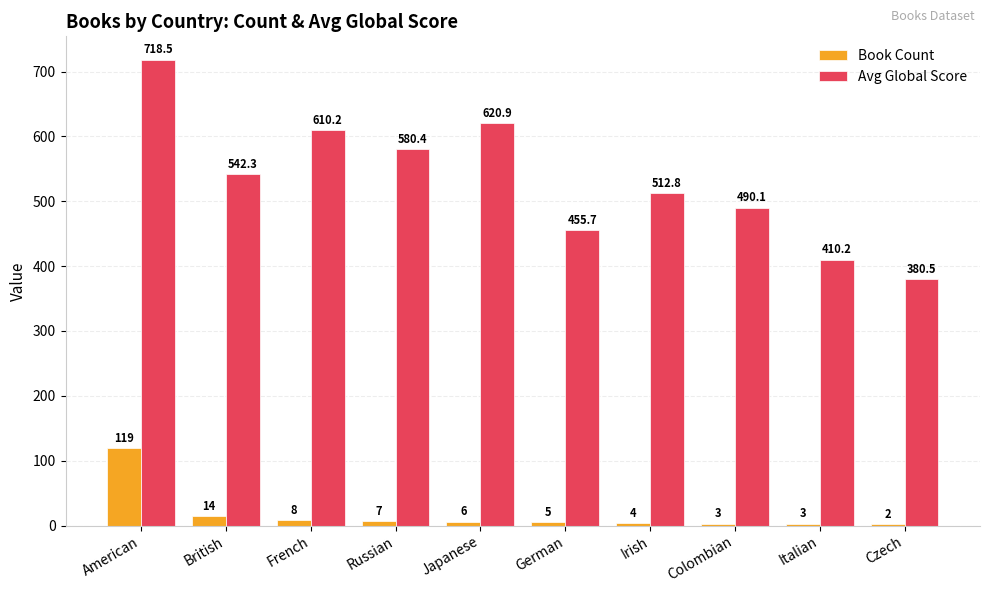

What is the highest value of the Book Count series?

119.0